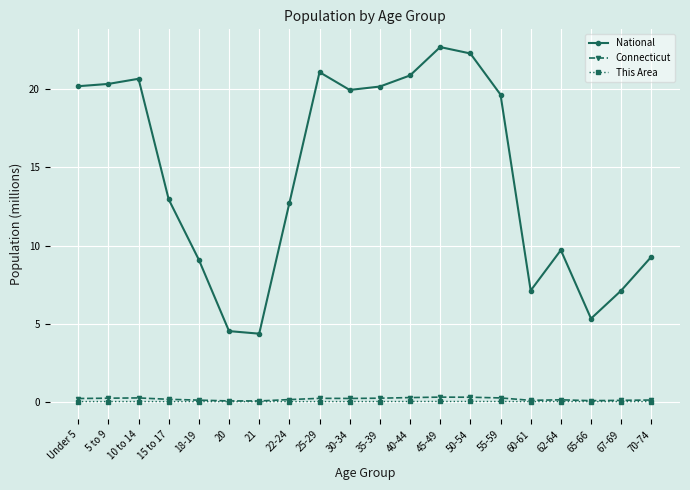

What position from the right is 60-61?

5